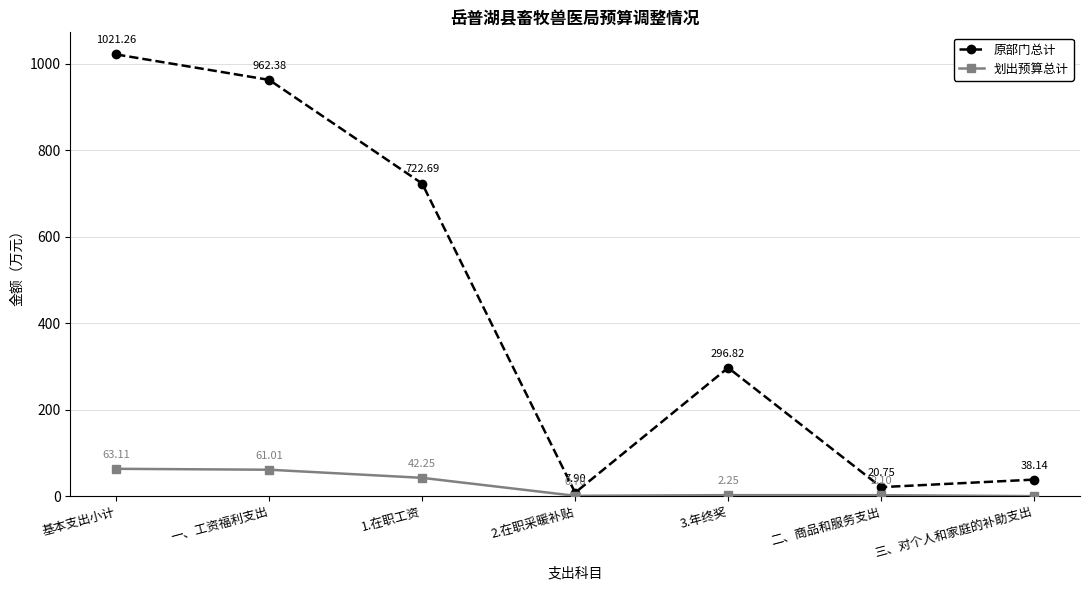

Which series has the largest total across all categories?

原部门总计